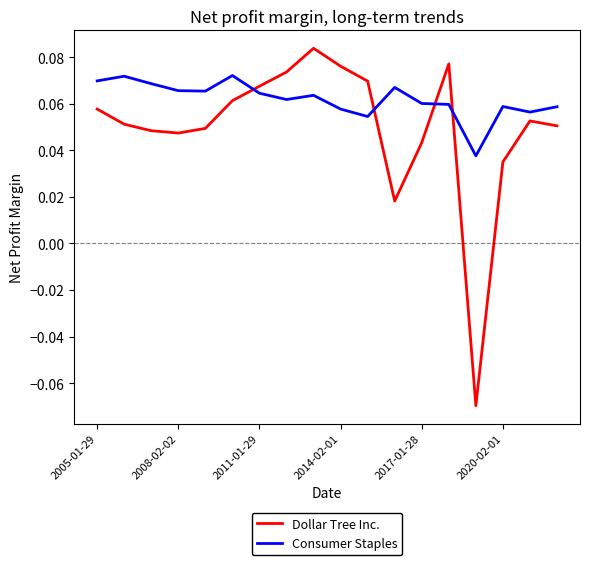

Rank the series by their average value, from highest to lowest.

Consumer Staples, Dollar Tree Inc.